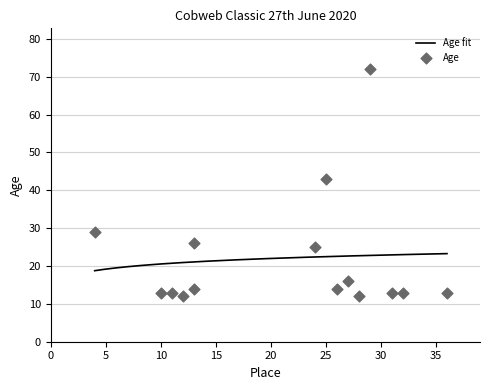

What is the lowest value of the Age fit series?

18.8